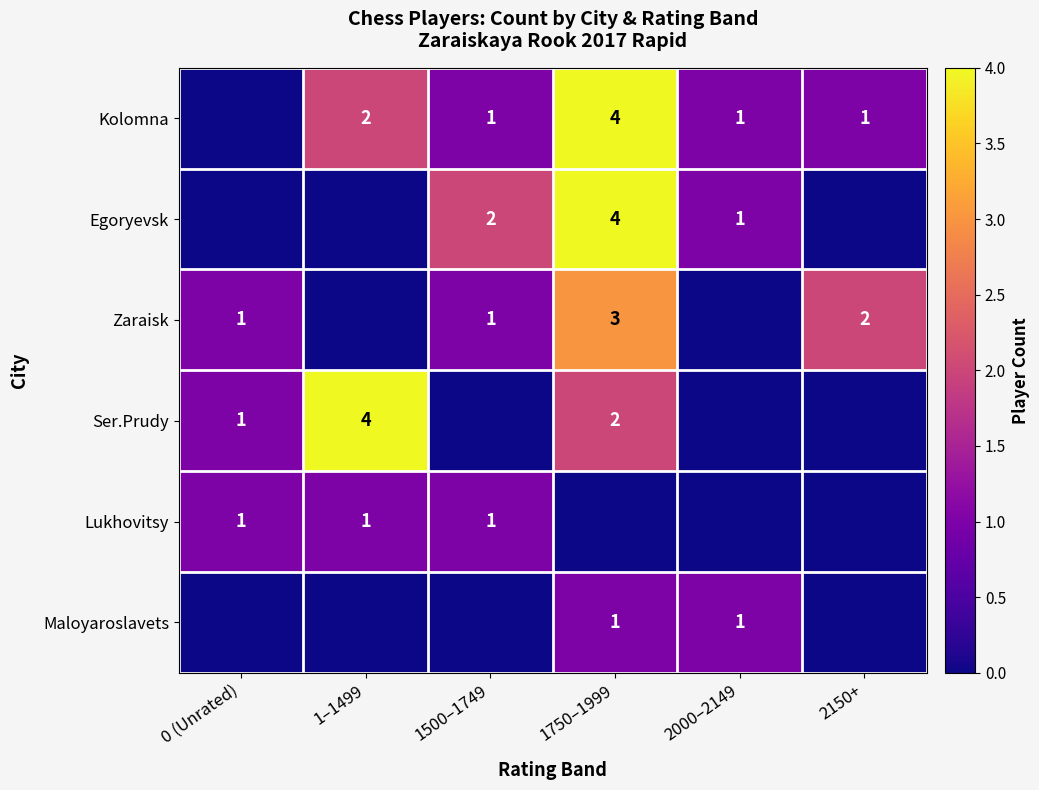

The Lukhovitsy series shows 1 at 1500–1749. True or false?

True